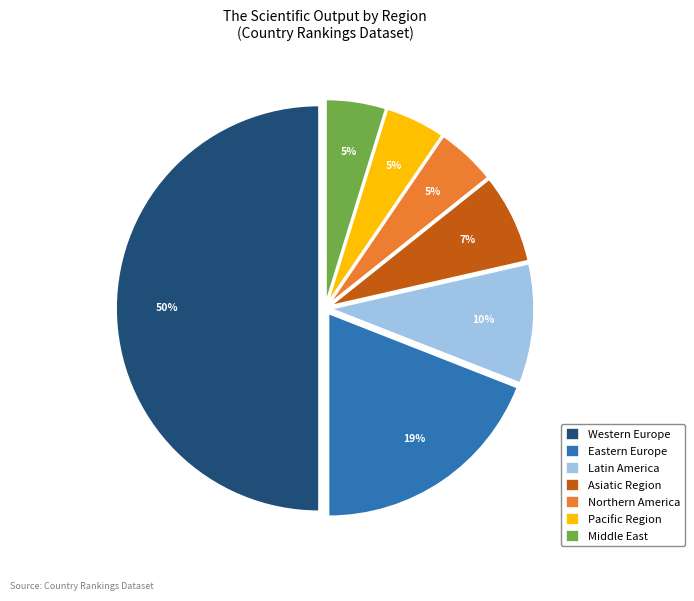

True or false: Western Europe accounts for 41% of the total.

False